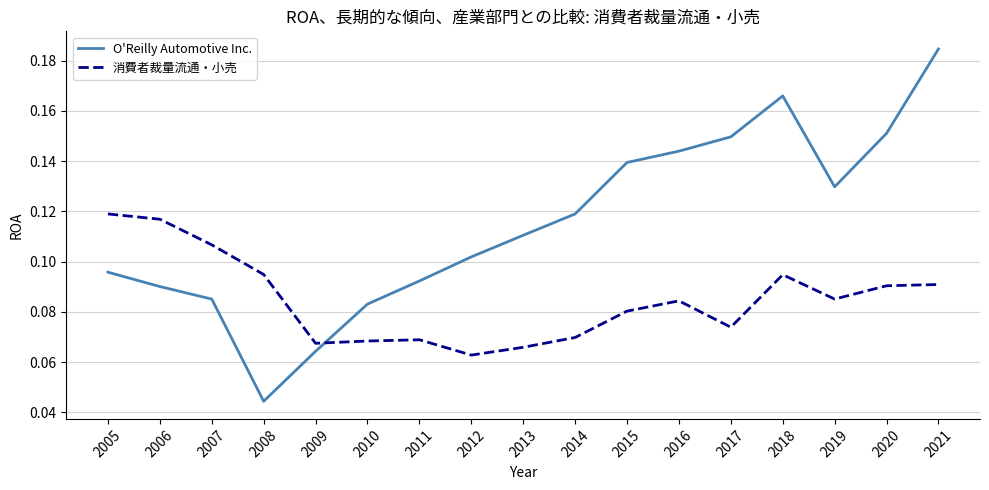

The value of 消費者裁量流通・小売 at 2006 is 0.2. True or false?

False